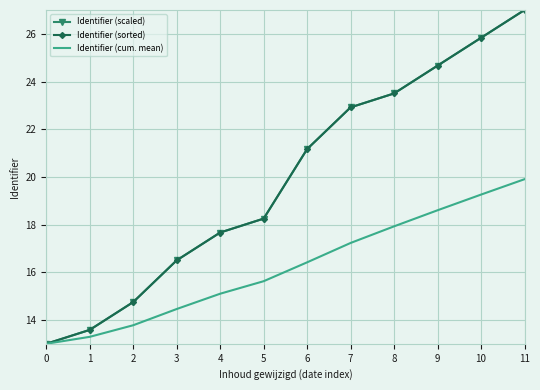

What is the sum of the Identifier (cum. mean) values at 7 and 5?

32.9